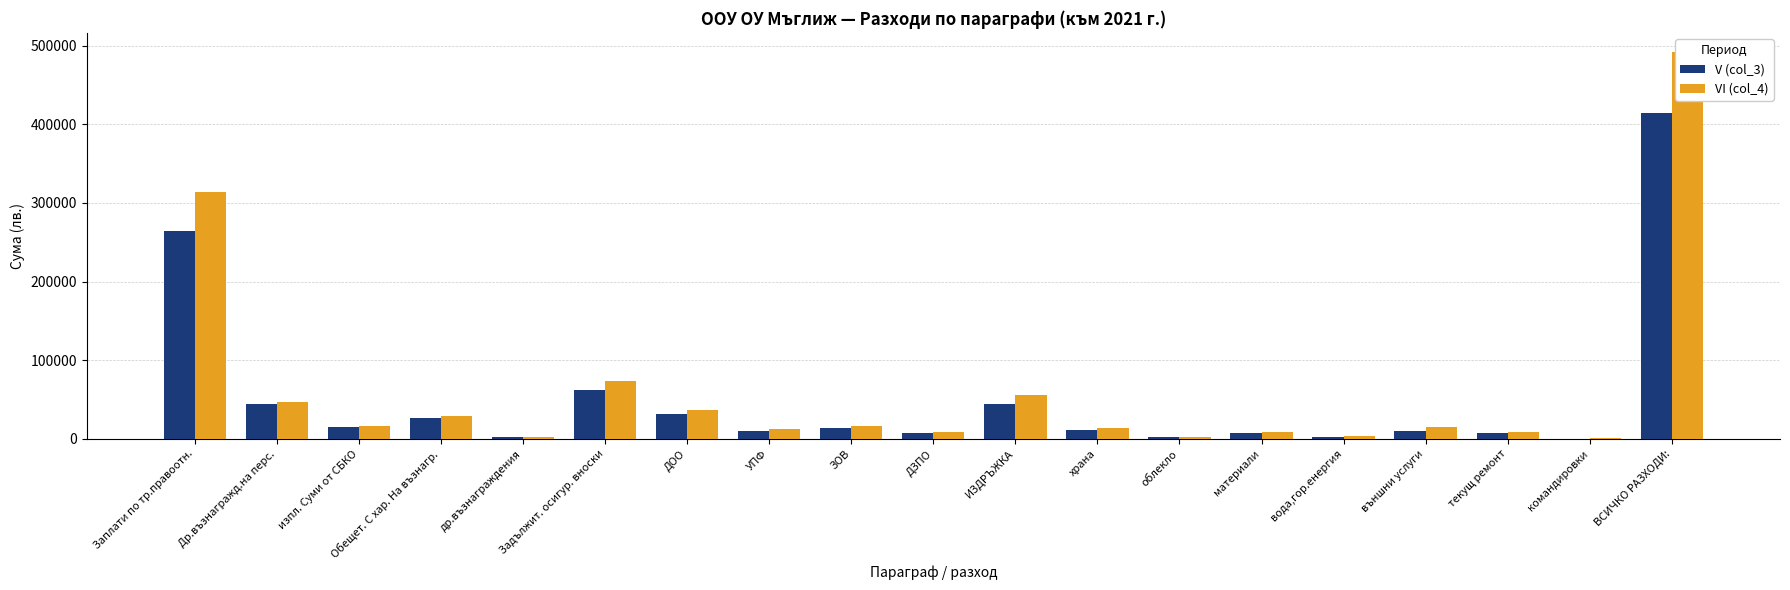

Which series has the largest total across all categories?

VI (col_4)